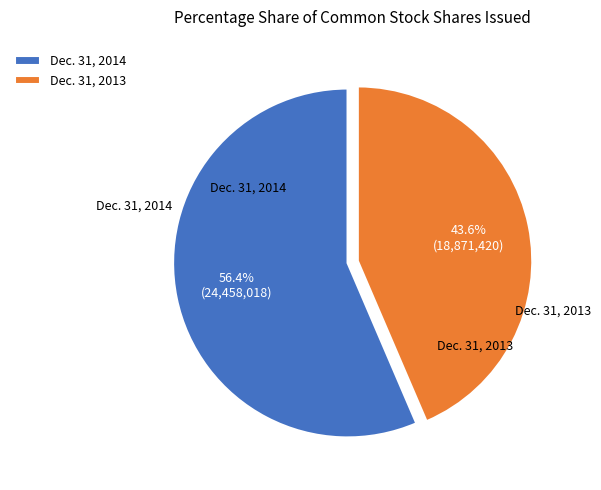

Count the number of slices in the pie.

2